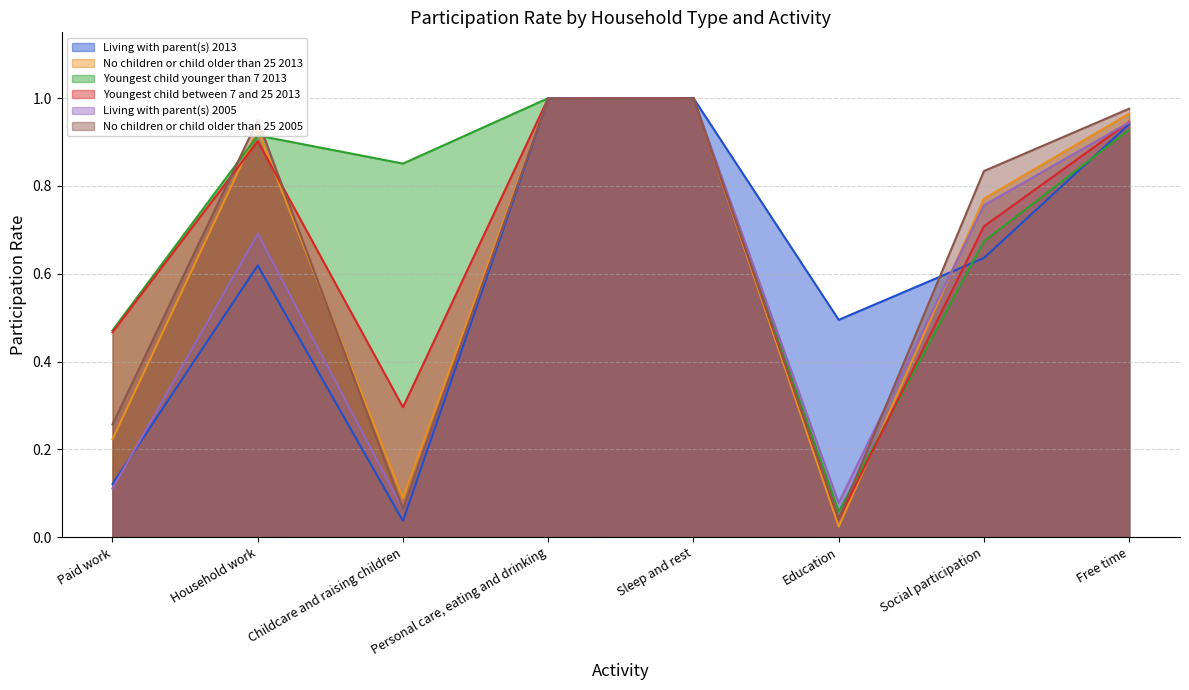

True or false: Youngest child between 7 and 25 2013 has more than 0 points higher than both neighbors.

True